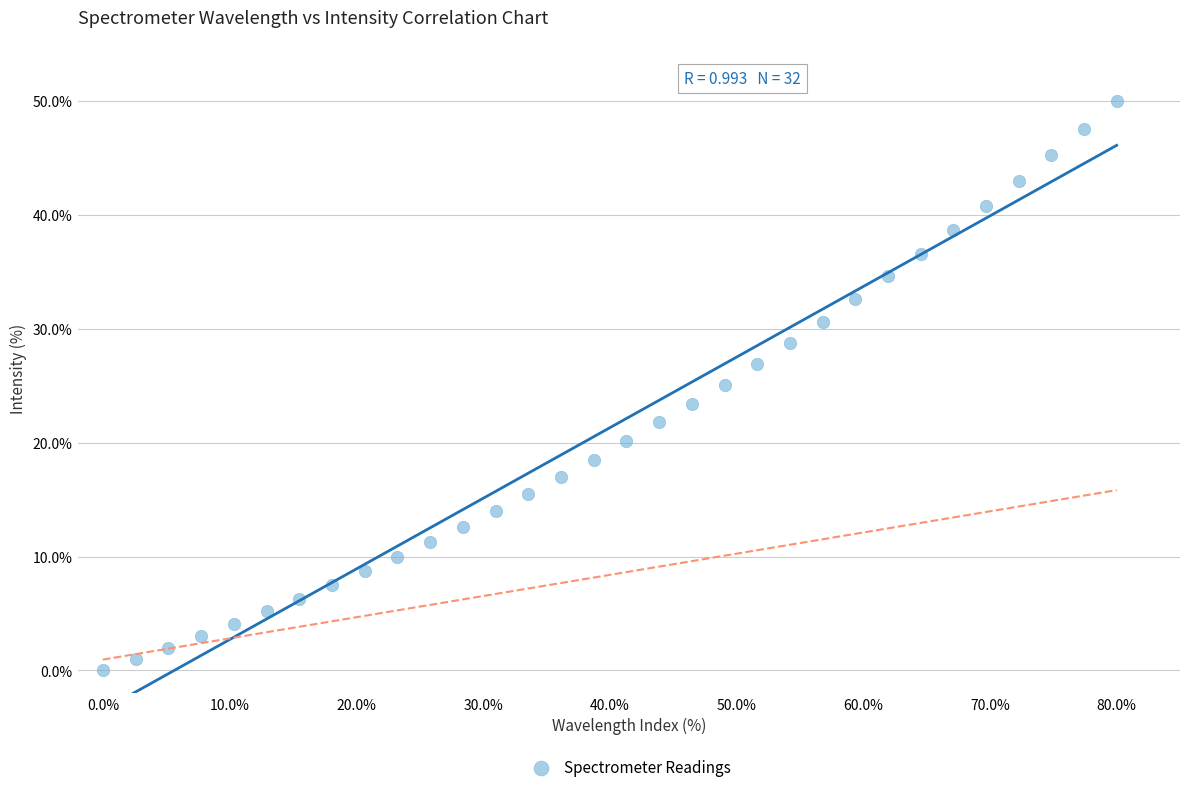

What is the range of X values (max minus min)?

80.0